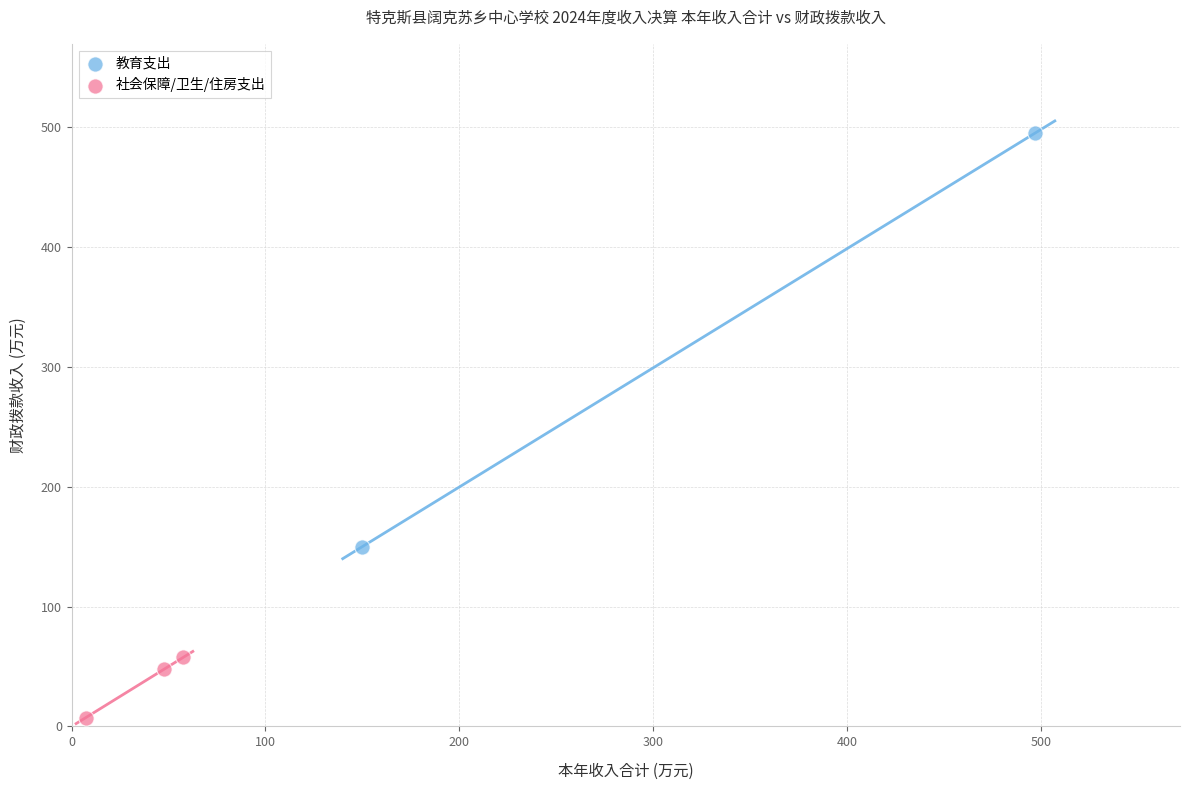

What are all the series names shown in the legend?

教育支出, 社会保障/卫生/住房支出